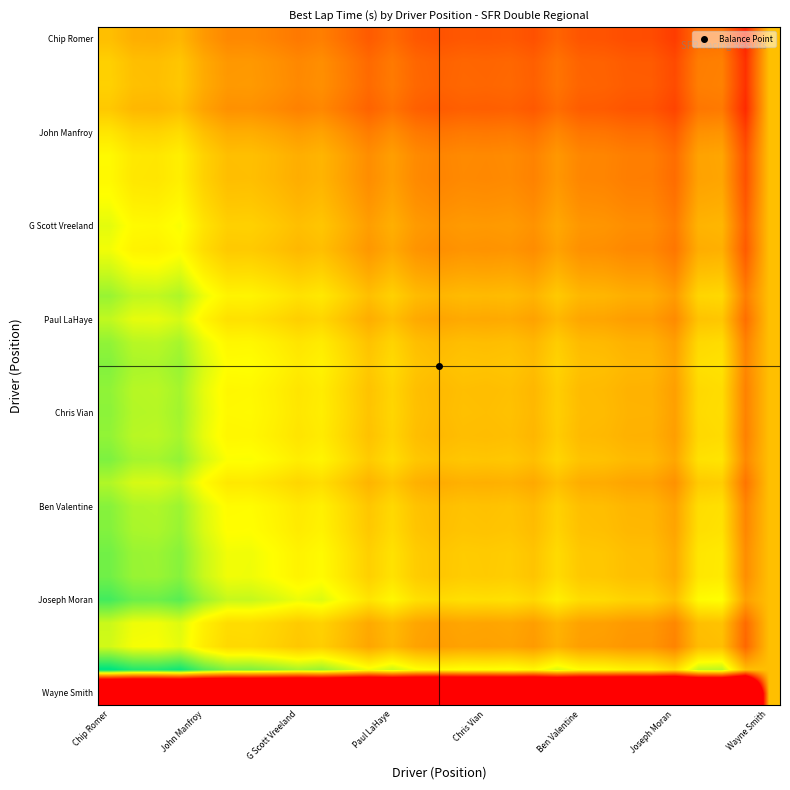

Which label corresponds to the smallest value in the chart?

Chip Romer